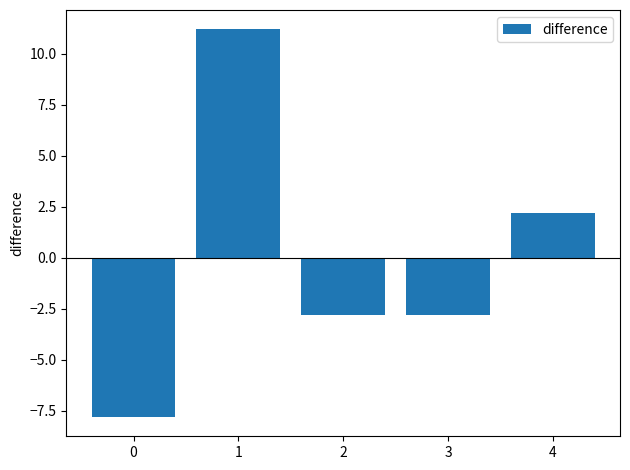

How many data points does each series have?

5